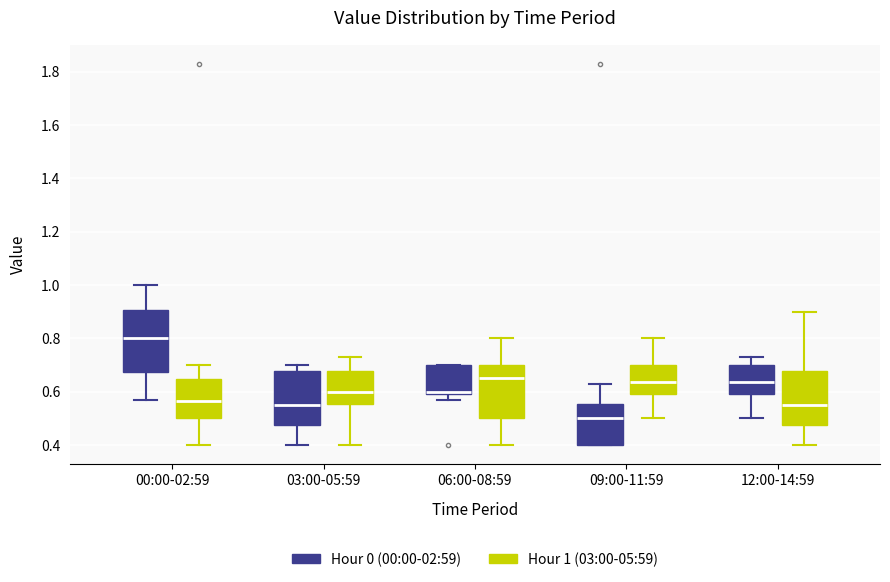

Reading left to right, transcribe this box plot: for each box, give where its median line is, the range the box spans, and where its two whiskers end, as read against the y-axis. The values are not printed on the chart, so give them approximately, as read against the axis.

00:00-02:59 (Hour 0 (00:00-02:59)): median 0.80, box 0.68 to 0.90, whiskers 0.58 to 1.00
00:00-02:59 (Hour 1 (03:00-05:59)): median 0.56, box 0.50 to 0.64, whiskers 0.40 to 0.70
03:00-05:59 (Hour 0 (00:00-02:59)): median 0.56, box 0.48 to 0.68, whiskers 0.40 to 0.70
03:00-05:59 (Hour 1 (03:00-05:59)): median 0.60, box 0.56 to 0.68, whiskers 0.40 to 0.74
06:00-08:59 (Hour 0 (00:00-02:59)): median 0.60 (just above the box's lower edge), box 0.60 to 0.70, whiskers 0.58 to 0.70
06:00-08:59 (Hour 1 (03:00-05:59)): median 0.66, box 0.50 to 0.70, whiskers 0.40 to 0.80
09:00-11:59 (Hour 0 (00:00-02:59)): median 0.50, box 0.40 to 0.56, whiskers 0.40 to 0.64
09:00-11:59 (Hour 1 (03:00-05:59)): median 0.64, box 0.60 to 0.70, whiskers 0.50 to 0.80
12:00-14:59 (Hour 0 (00:00-02:59)): median 0.64, box 0.60 to 0.70, whiskers 0.50 to 0.74
12:00-14:59 (Hour 1 (03:00-05:59)): median 0.56, box 0.48 to 0.68, whiskers 0.40 to 0.90